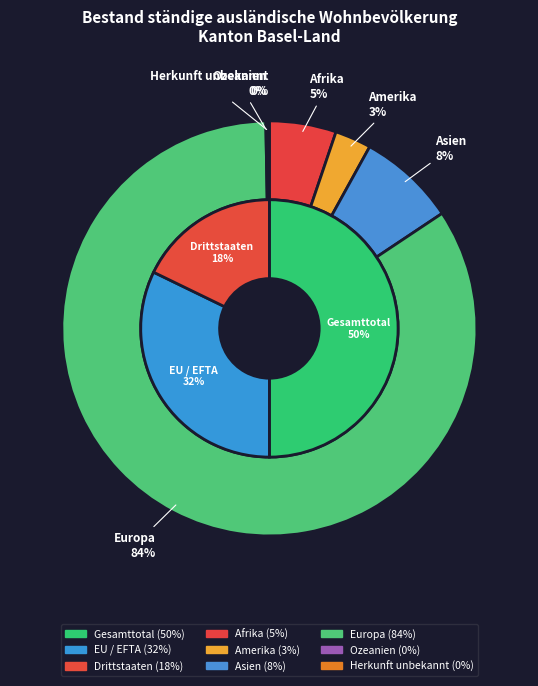

Rank the categories by value from highest to lowest.

Gesamttotal, EU / EFTA, Drittstaaten